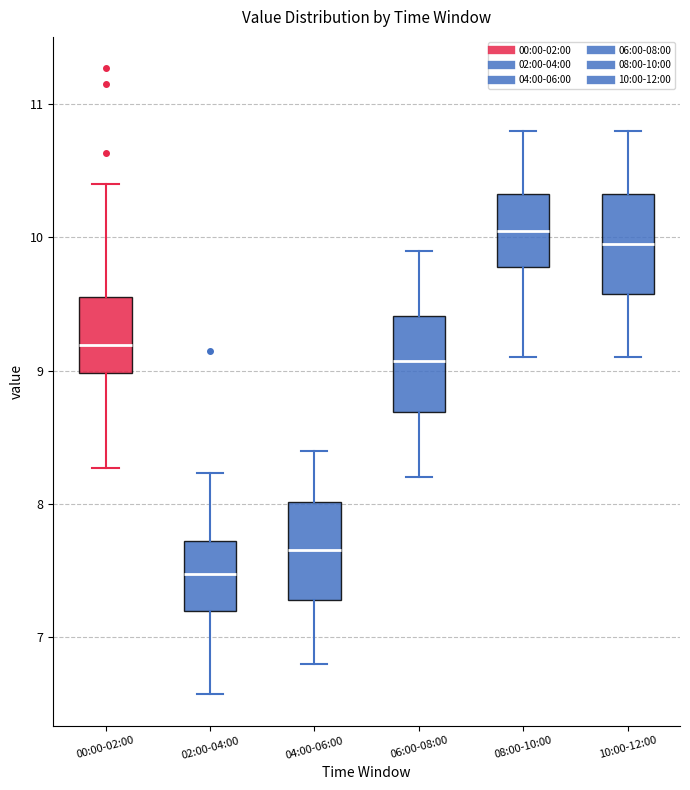

Which box has the lowest median line?

02:00-04:00